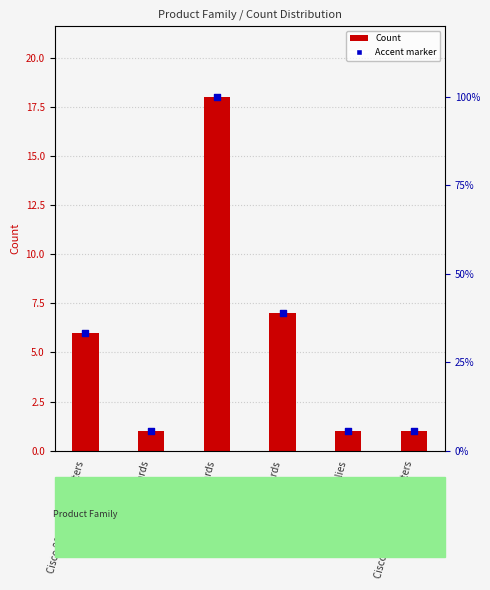

Approximately how many times larger is the value at CRS Cards compared to 10000 Series Cards?

0.1